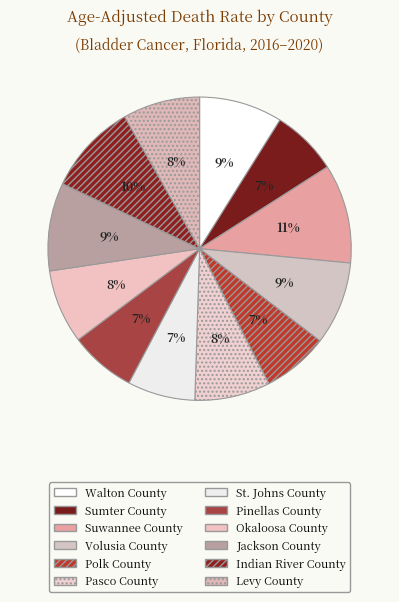

How many segments does this pie chart have?

12